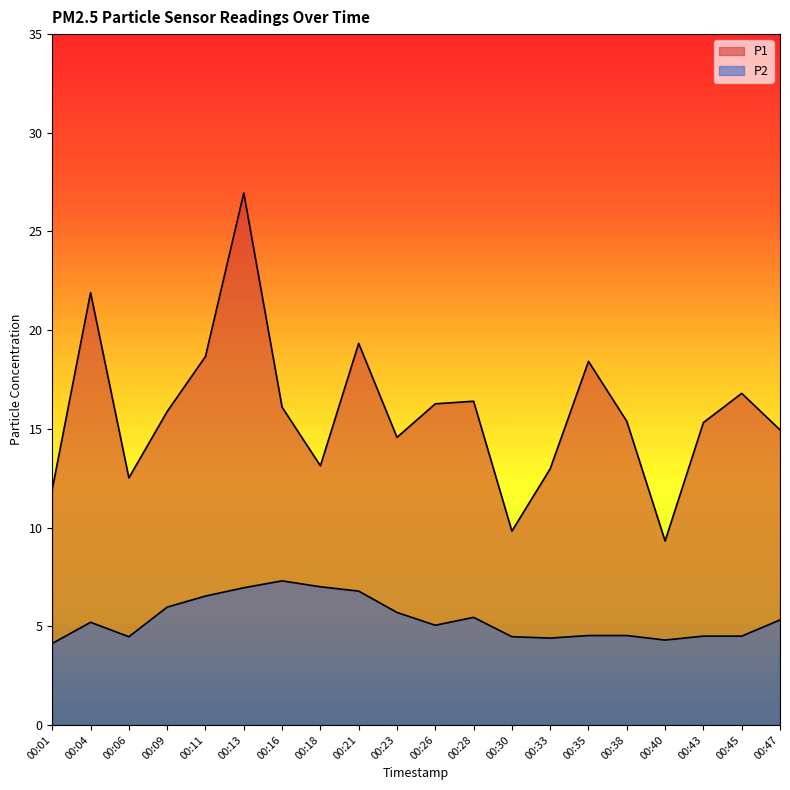

Reading left to right, what are all the values shown in this chart?

P1: 11.9	21.9	12.5	15.9	18.7	26.9	16.1	13.1	19.3	14.6	16.3	16.4	9.8	13.0	18.4	15.4	9.3	15.3	16.8	14.9
P2: 4.1	5.2	4.5	6.0	6.5	7.0	7.3	7.0	6.8	5.7	5.0	5.5	4.5	4.4	4.5	4.5	4.3	4.5	4.5	5.3